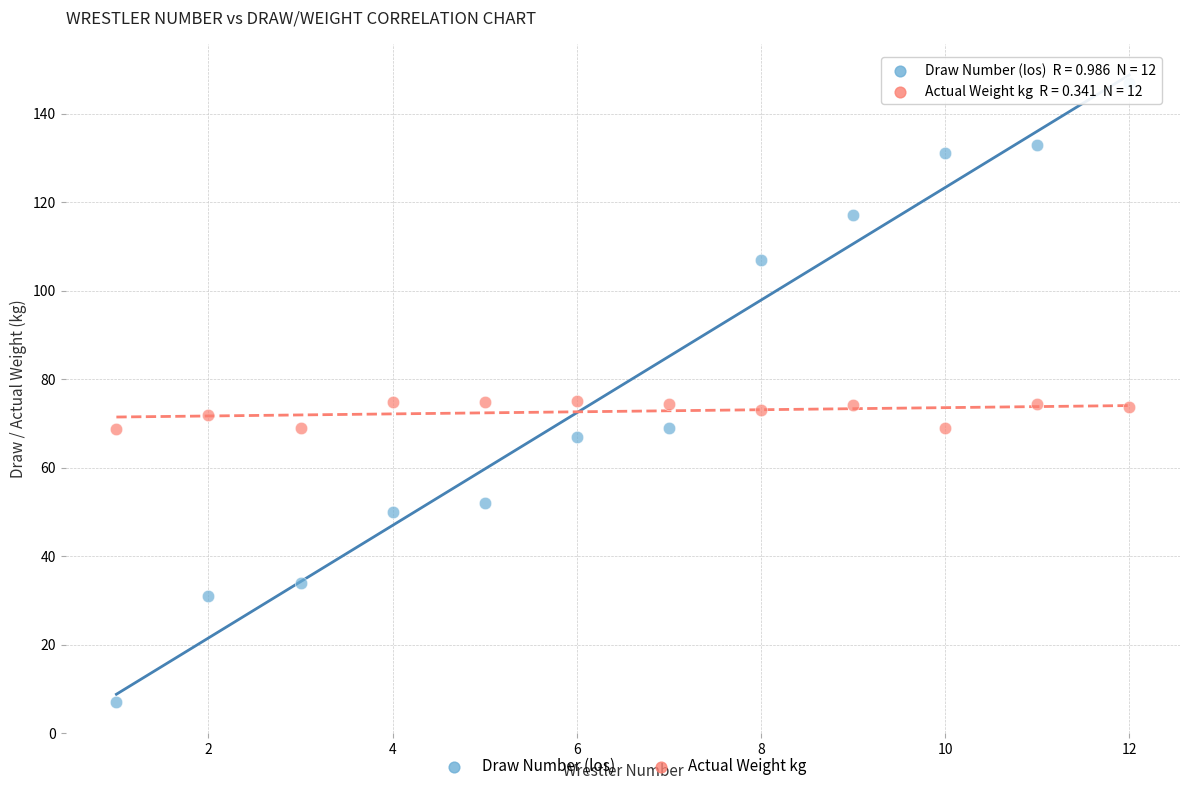

Which series reaches the minimum Y coordinate?

Draw Number (los)